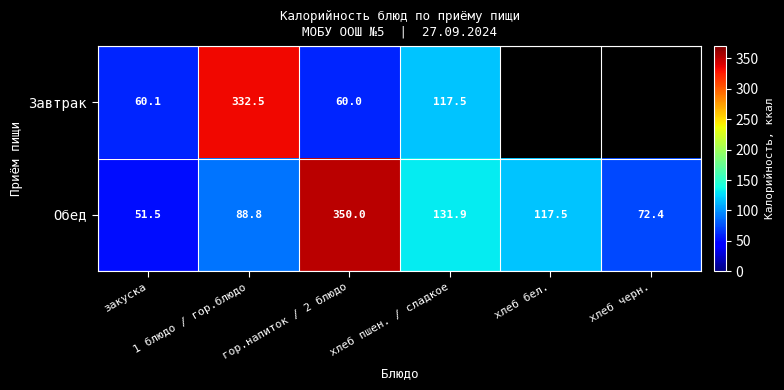

What is the minimum value for Обед?

51.5